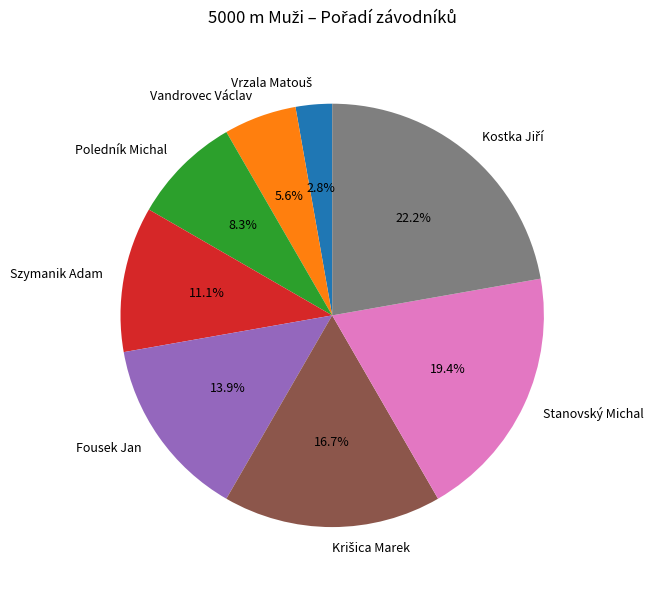

Is there a majority slice in this chart?

No